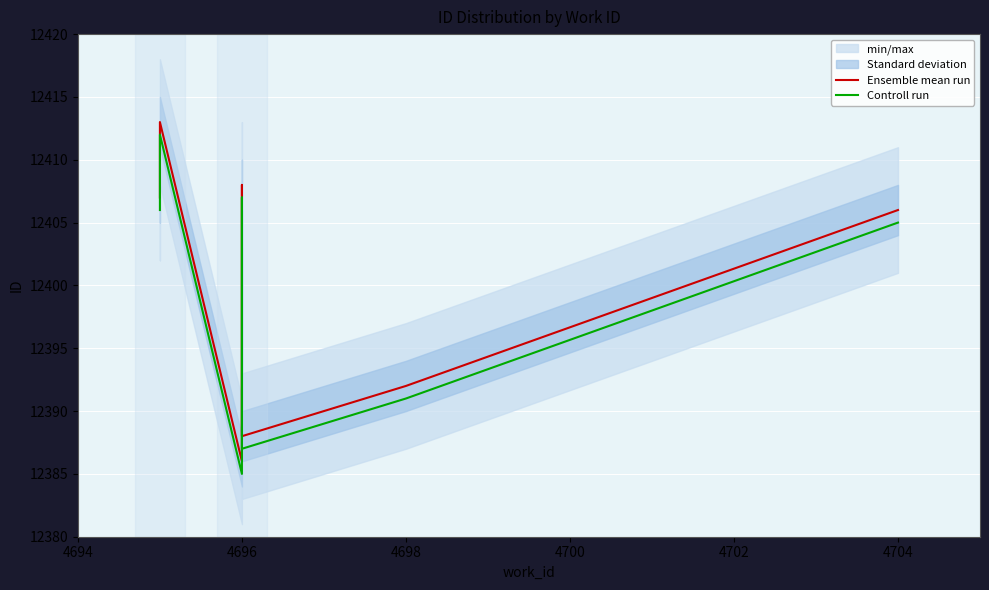

How many values in the Controll run series exceed 12405?

4